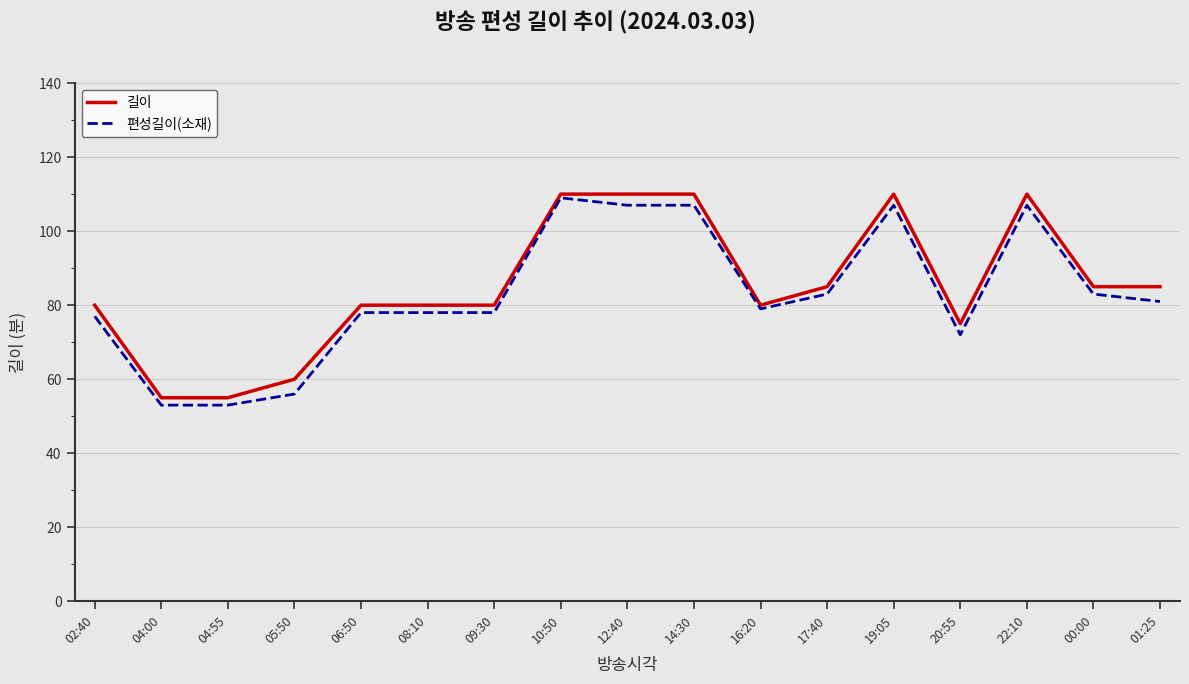

What is the minimum value shown in the chart?

53